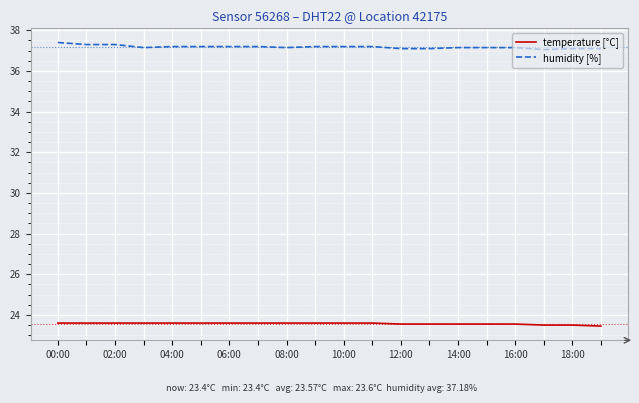

How many temperature [°C] values are between 23 and 24?

20